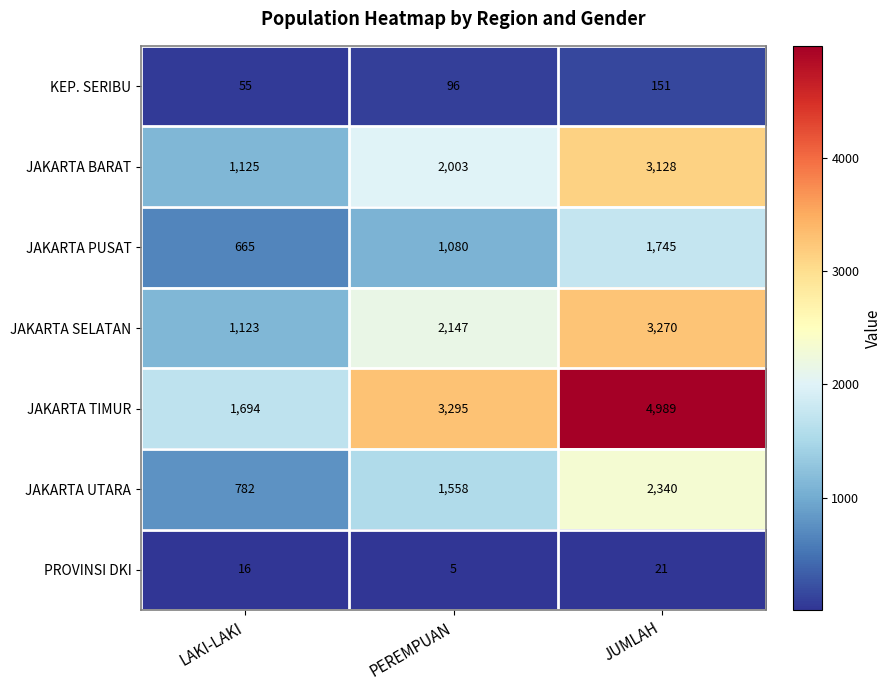

Rank the series by their maximum value, from highest to lowest.

JAKARTA TIMUR, JAKARTA SELATAN, JAKARTA BARAT, JAKARTA UTARA, JAKARTA PUSAT, KEP. SERIBU, PROVINSI DKI